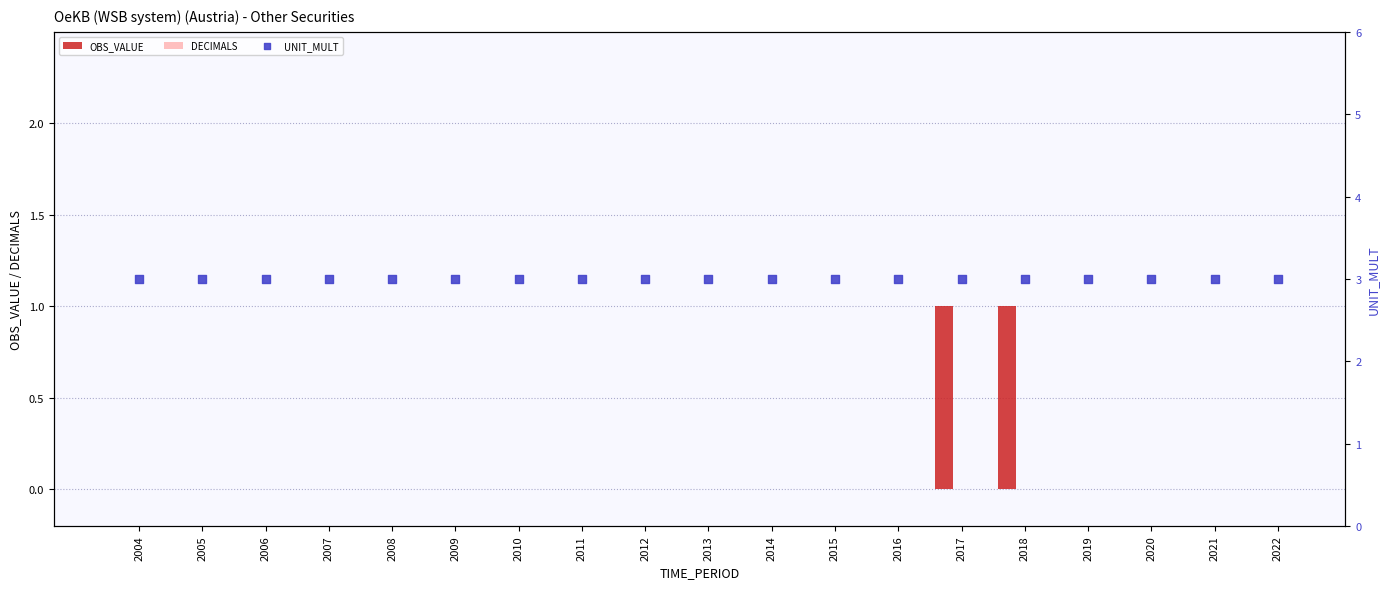

Which series has the largest total across all categories?

UNIT_MULT